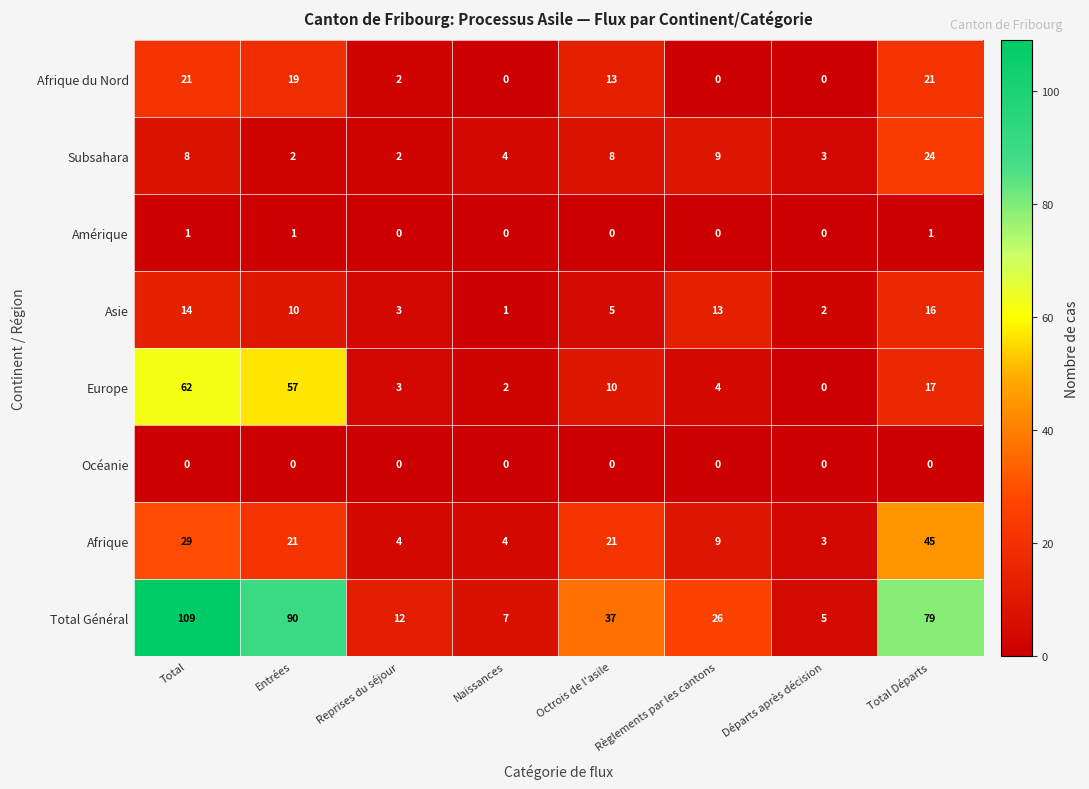

What is the difference between the Total Général values at Total Départs and Règlements par les cantons?

53